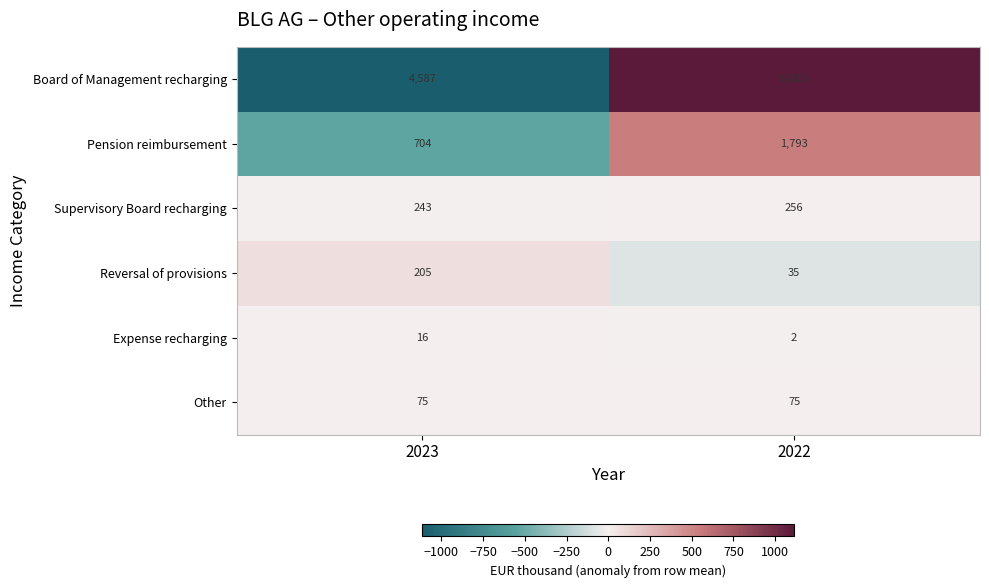

At which category is the sum across all series the highest?

2022